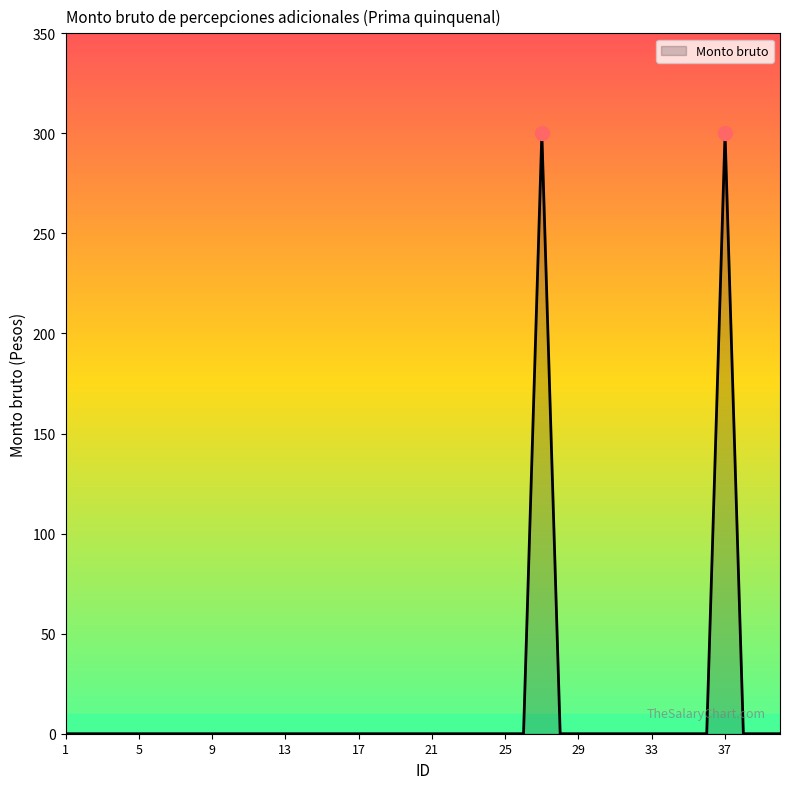

What is the greatest value displayed?

300